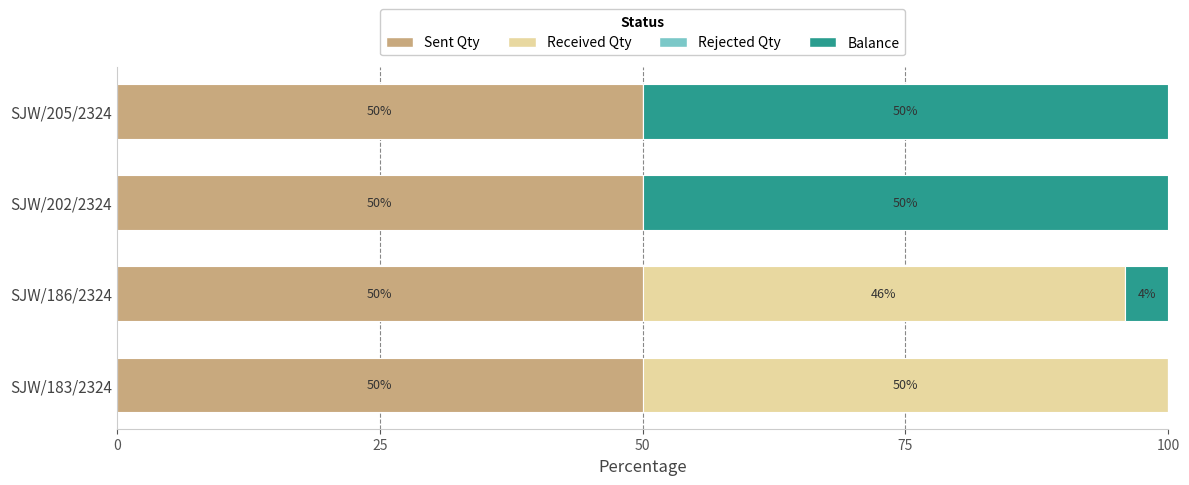

Count the number of categories in the chart.

4